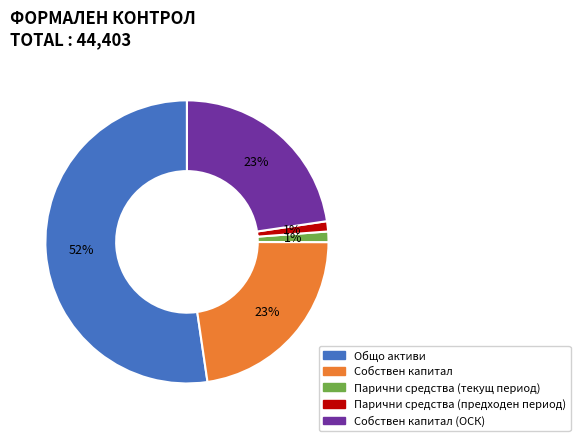

To the nearest percent, what is the difference between the largest and smallest slice percentages?

51%